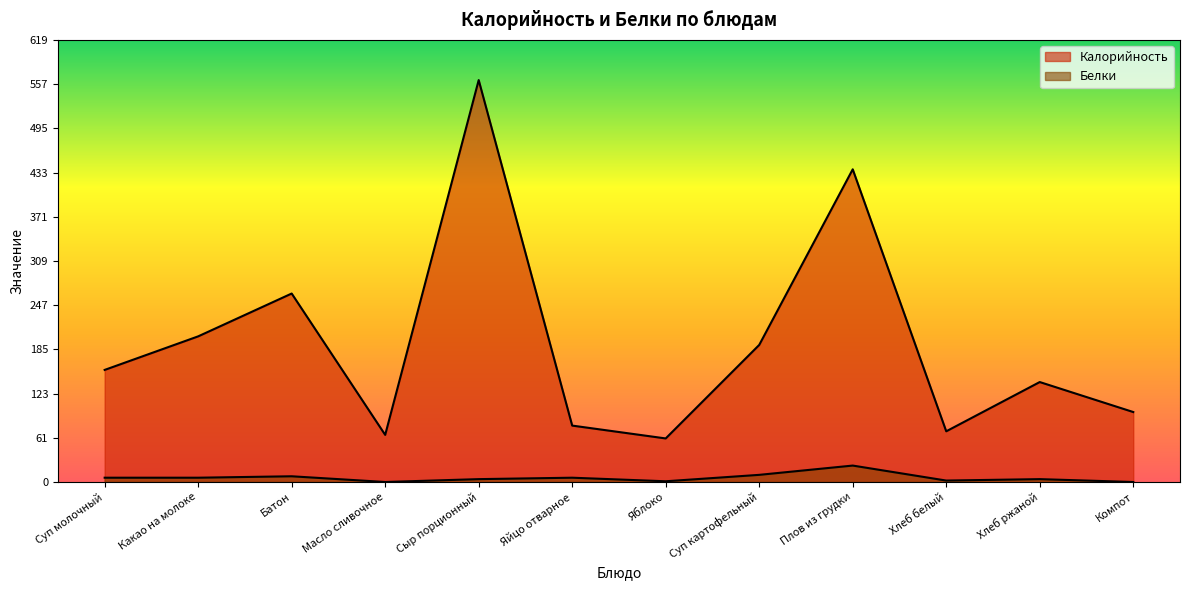

What is the label of the 3rd point from the left?

Батон